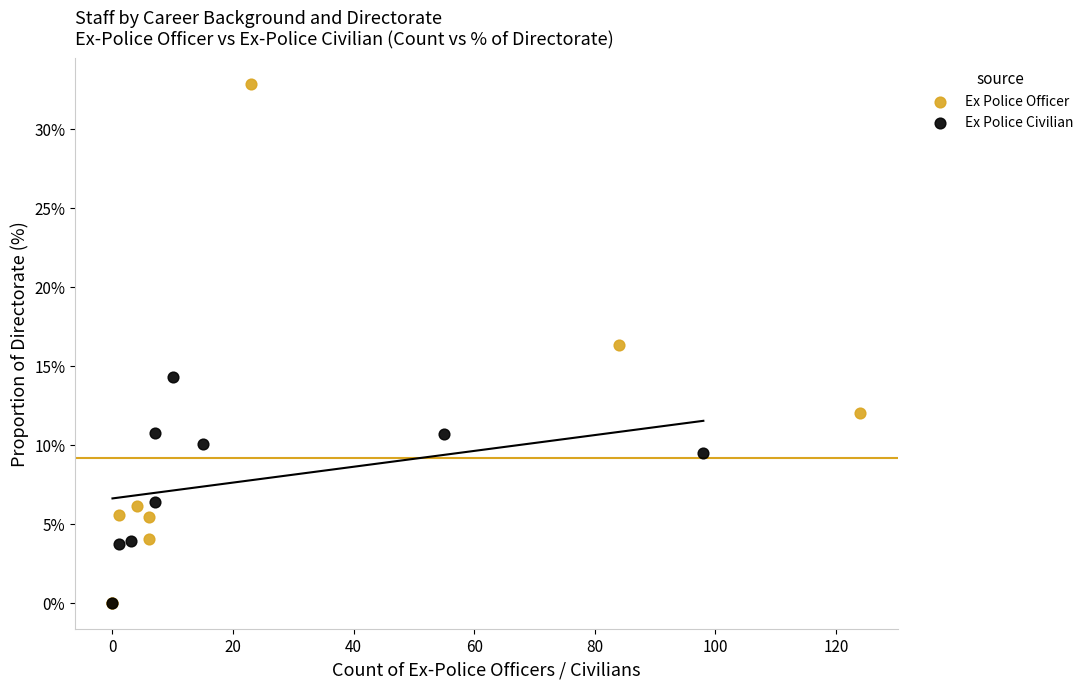

Which series contains the highest Y value?

Ex Police Officer